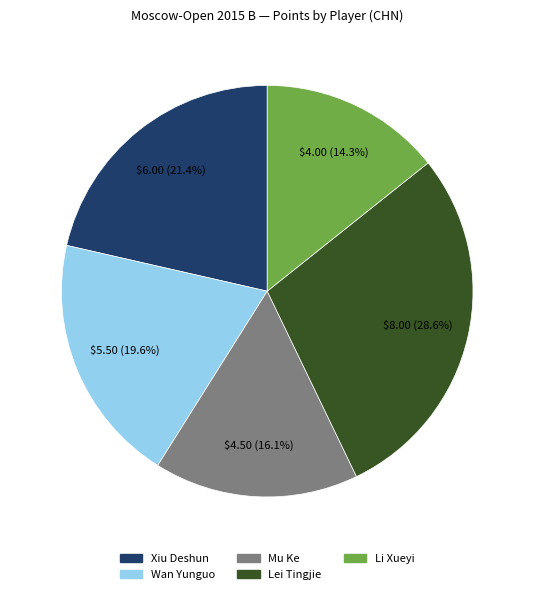

Which has a higher value, Wan Yunguo or Xiu Deshun?

Xiu Deshun